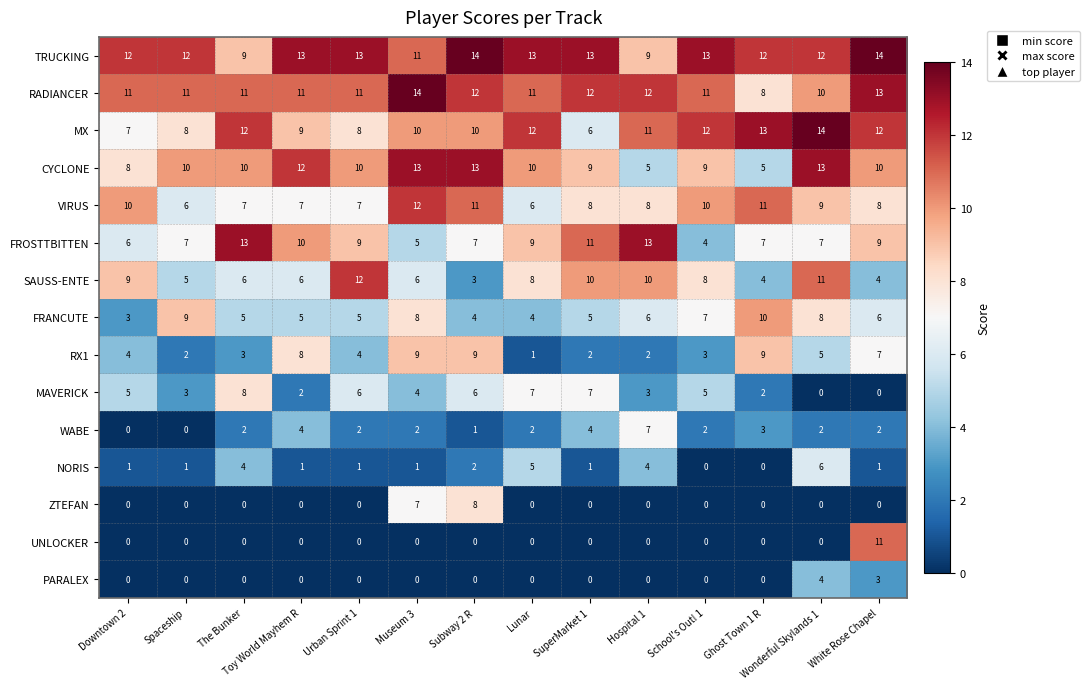

What is the greatest value displayed?

14